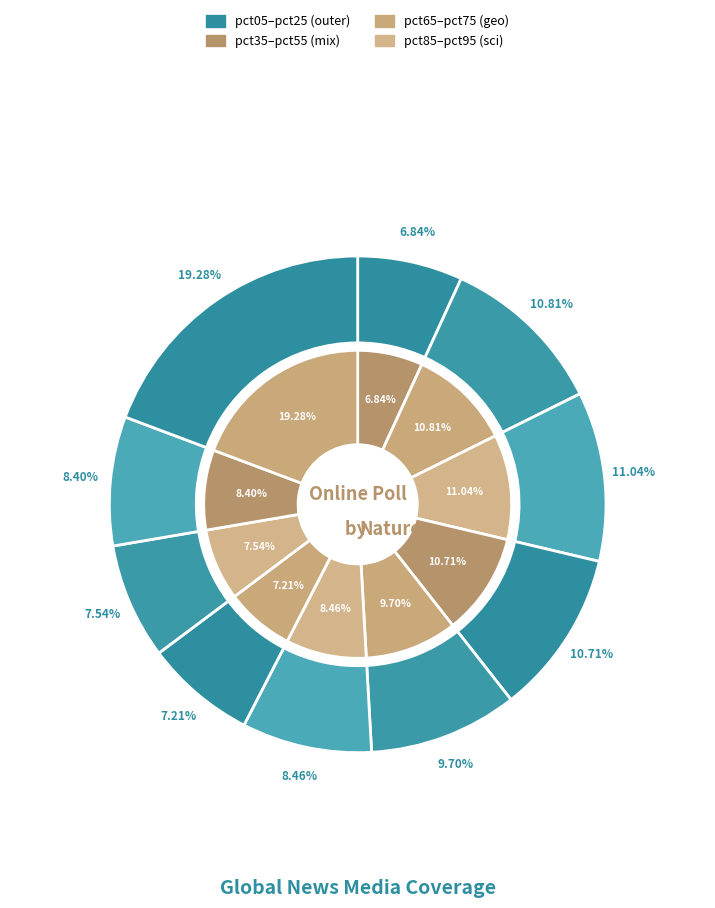

The pct05 slice represents 7% of the pie. True or false?

True